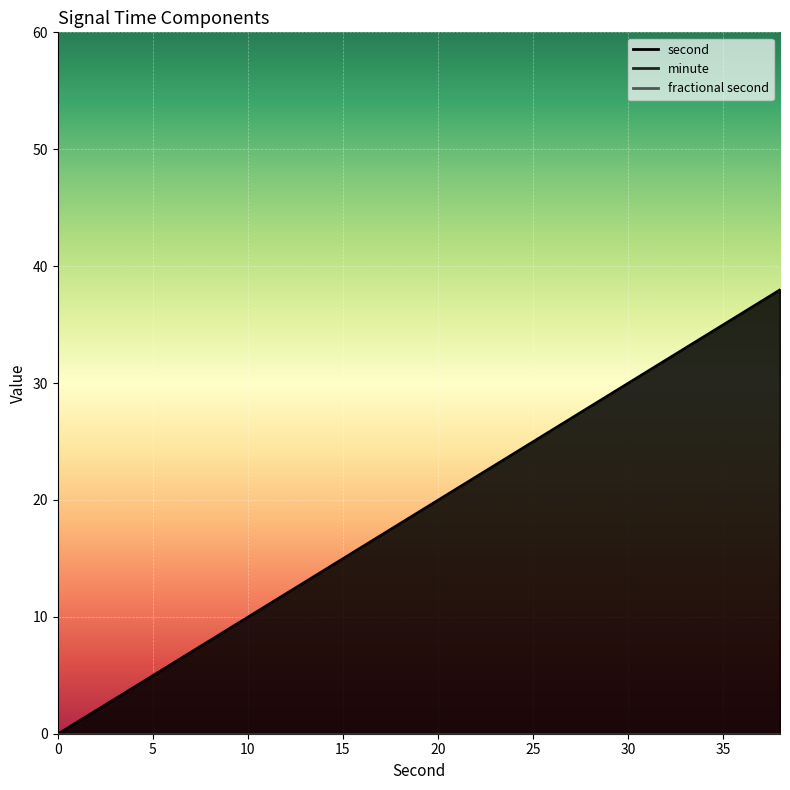

True or false: minute and fractional second intersect in this chart.

False